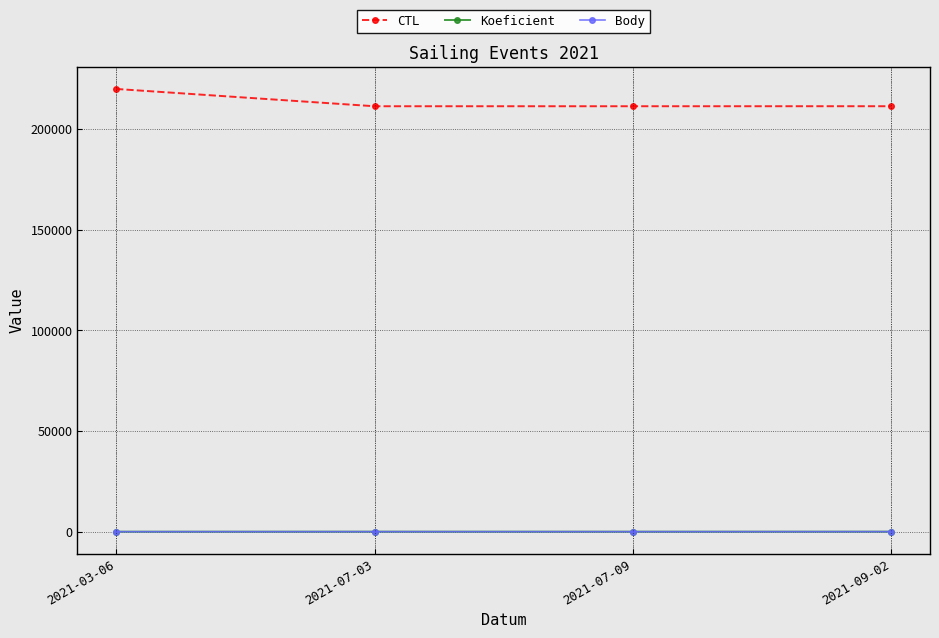

List the series in order of their peak value, highest first.

CTL, Koeficient, Body